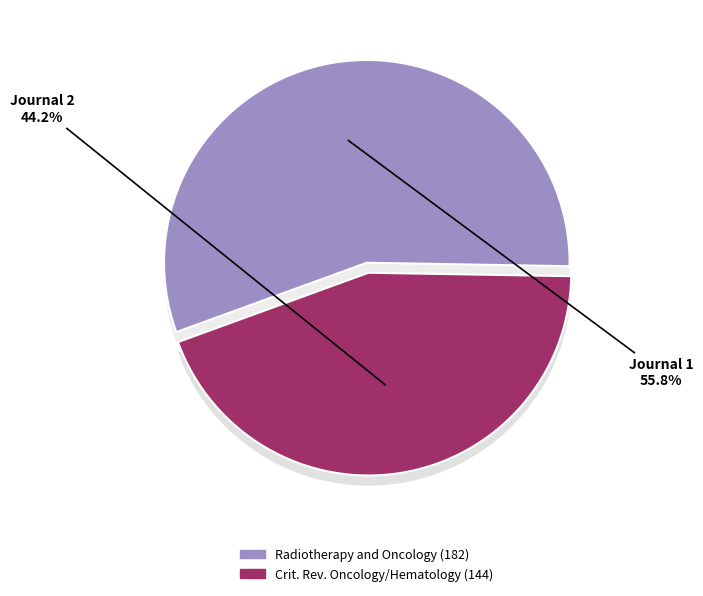

To the nearest percent, what is the difference between the Critical Reviews in Oncology/Hematology and Radiotherapy and Oncology slice percentages?

12%